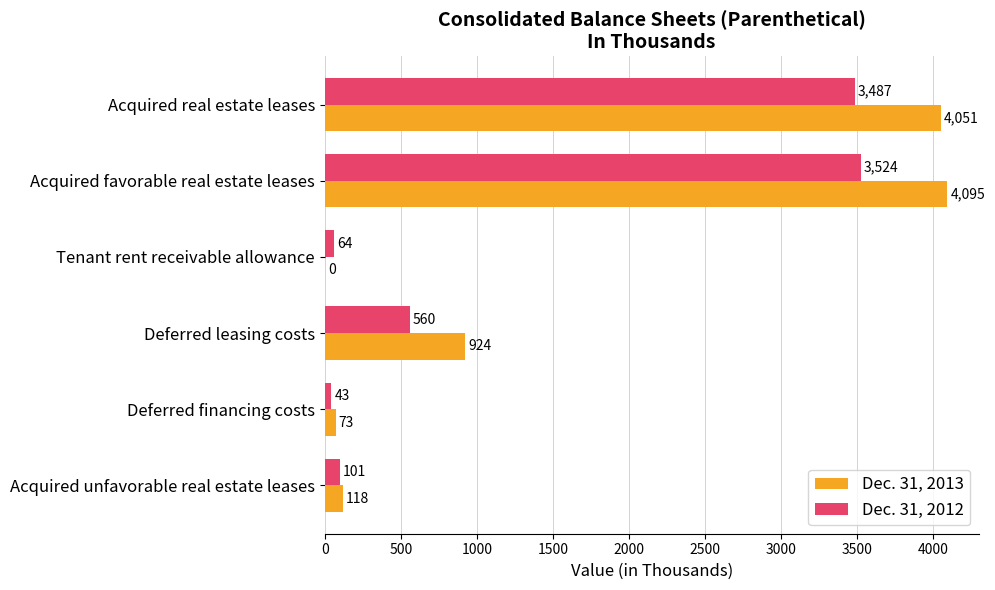

Between Acquired real estate leases and Acquired favorable real estate leases, which series saw the biggest shift?

Dec. 31, 2013